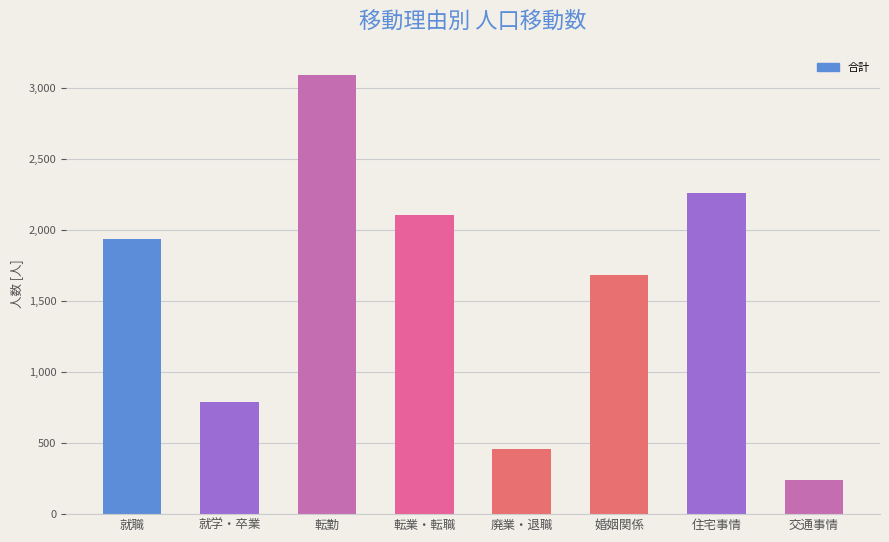

What is the label of the 6th bar from the right?

転勤